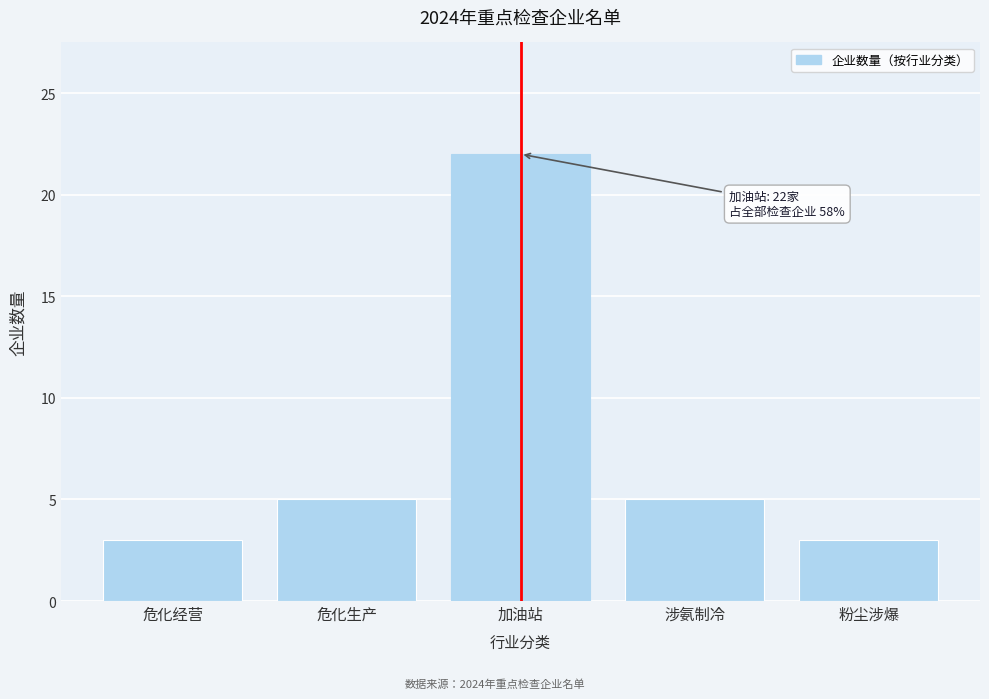

Reading right to left, extract all data points from this chart.

3	5	22	5	3